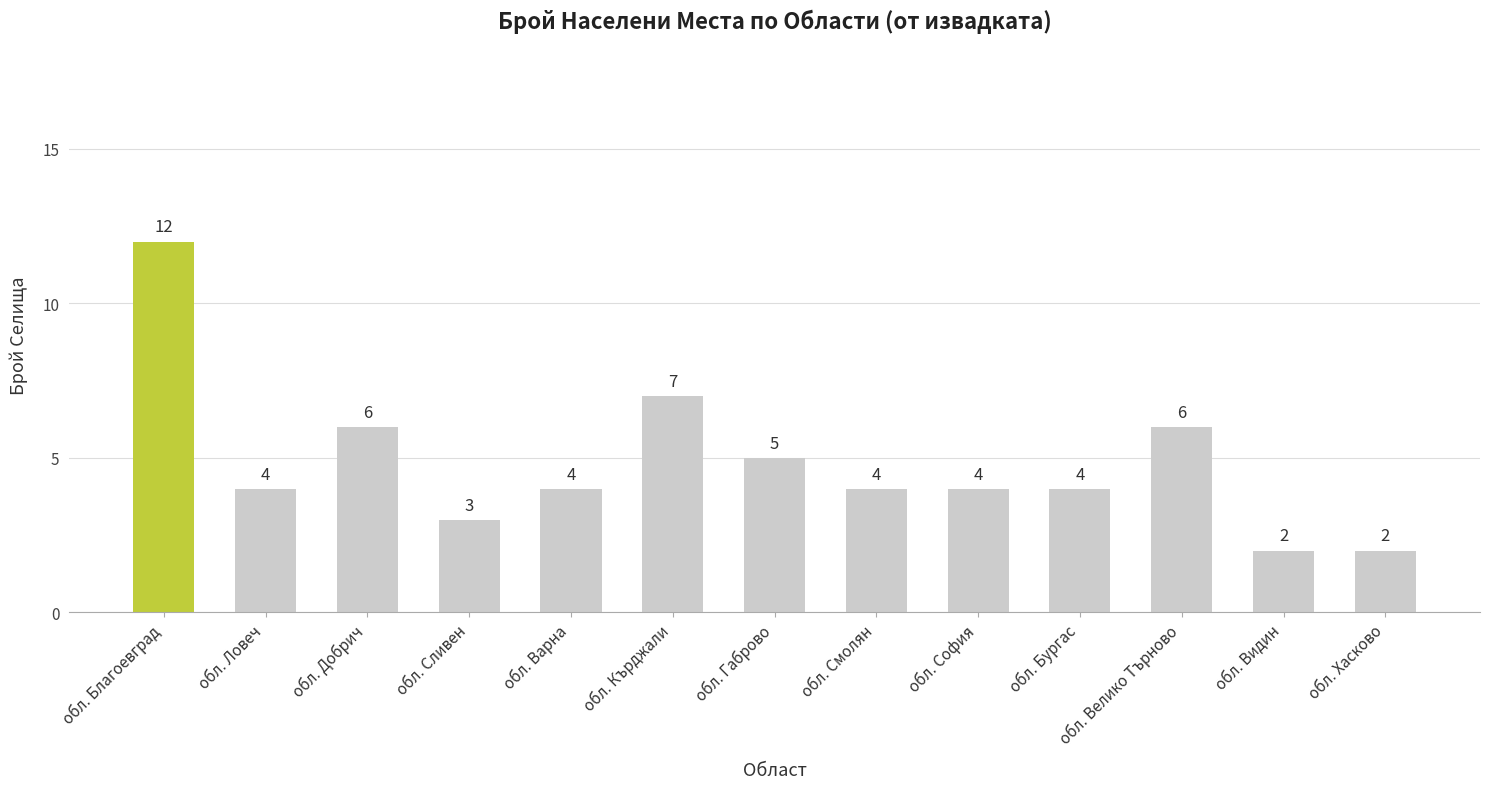

What is the label of the 9th bar from the right?

обл. Варна